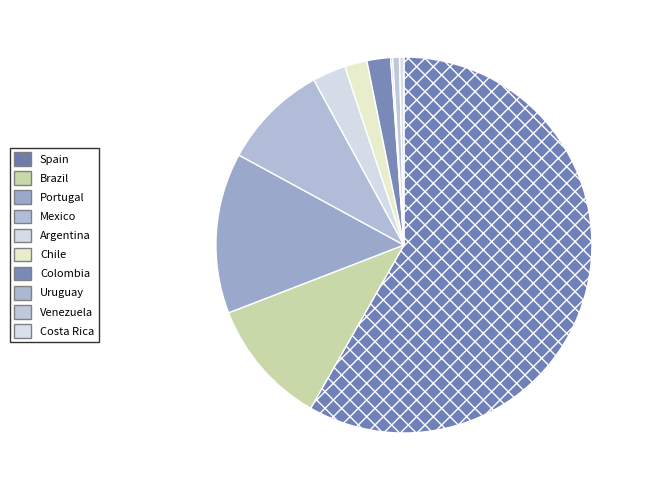

To the nearest percent, what percentage of the pie is Venezuela?

1%